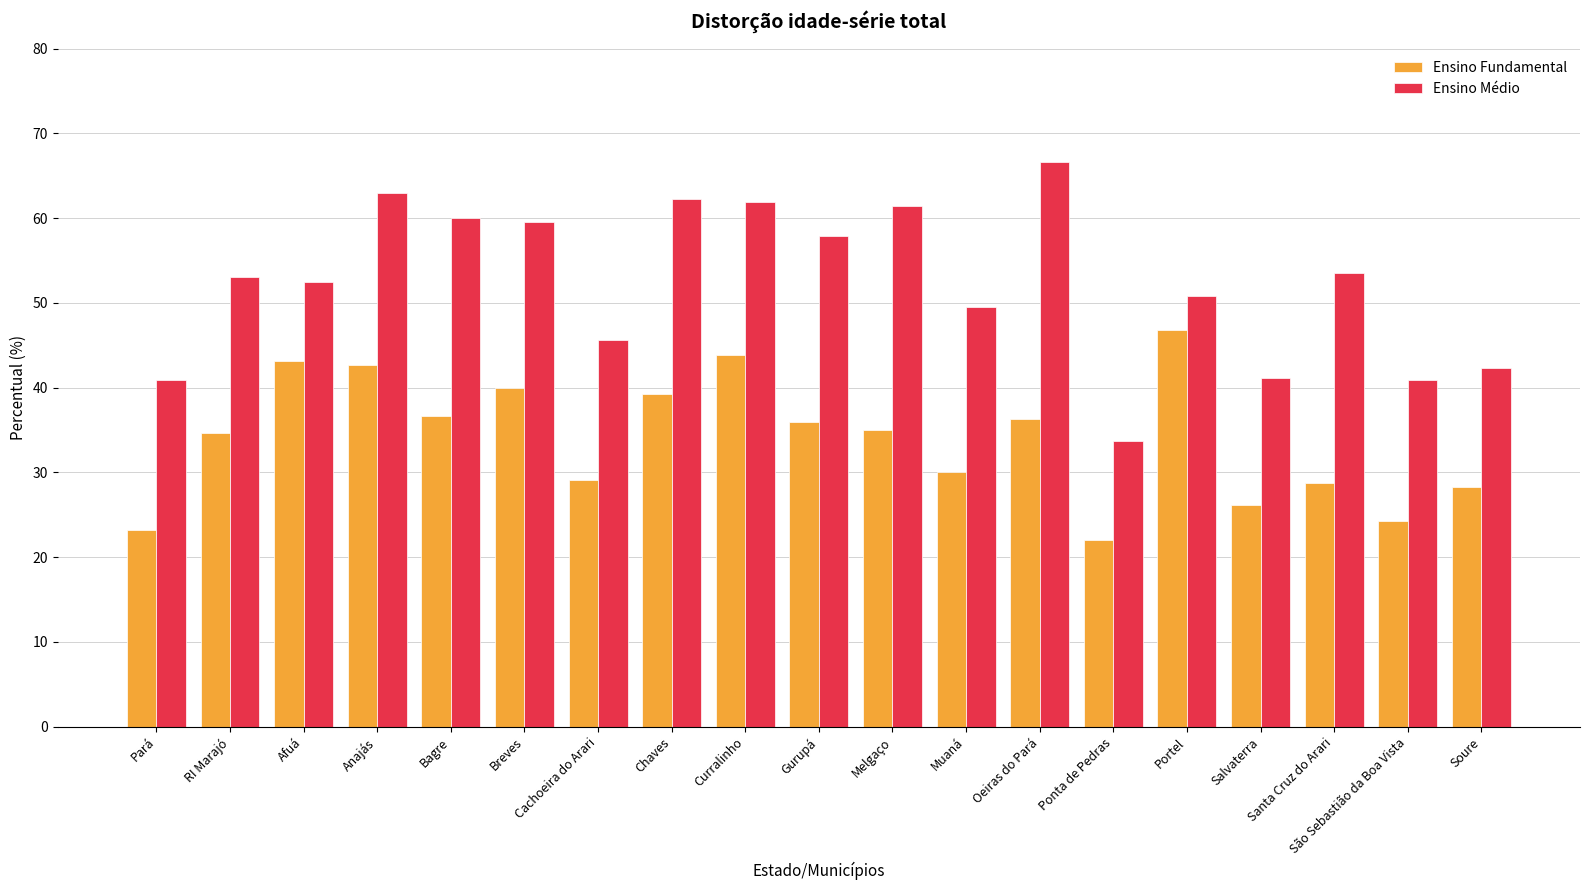

What is the highest value of the Ensino Fundamental series?

46.8